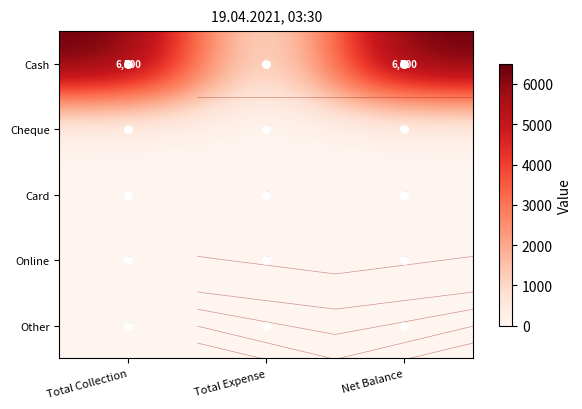

The value of Cheque at Total Expense is 0. True or false?

True